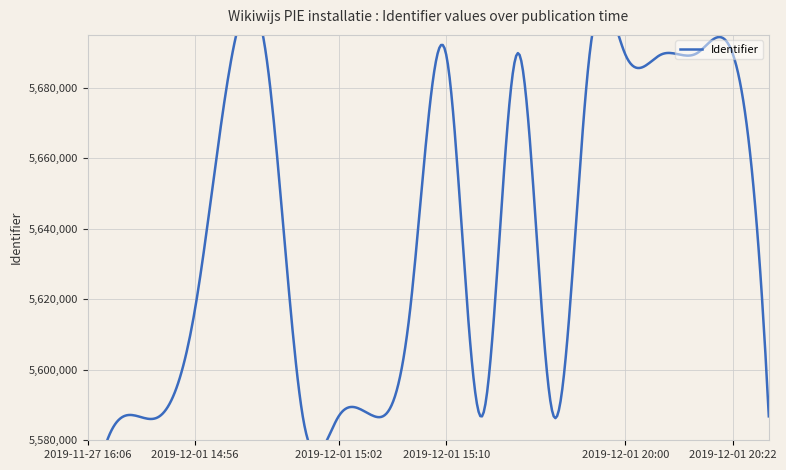

Reading left to right, what are all the values shown in this chart?

2019-11-27 16:06=5553464	2019-11-27 19:29=5586773	2019-12-01 14:53=5586774	2019-12-01 14:56=5617499	2019-12-01 14:56=5687724	2019-12-01 15:00=5687726	2019-12-01 15:00=5586788	2019-12-01 15:02=5586783	2019-12-01 15:02=5586795	2019-12-01 15:02=5617500	2019-12-01 15:10=5689454	2019-12-01 15:18=5586785	2019-12-01 15:18=5689830	2019-12-01 15:21=5586794	2019-12-01 15:21=5689379	2019-12-01 20:00=5689387	2019-12-01 20:02=5689446	2019-12-01 20:22=5689829	2019-12-01 20:22=5689448	2019-12-01 20:25=5586793